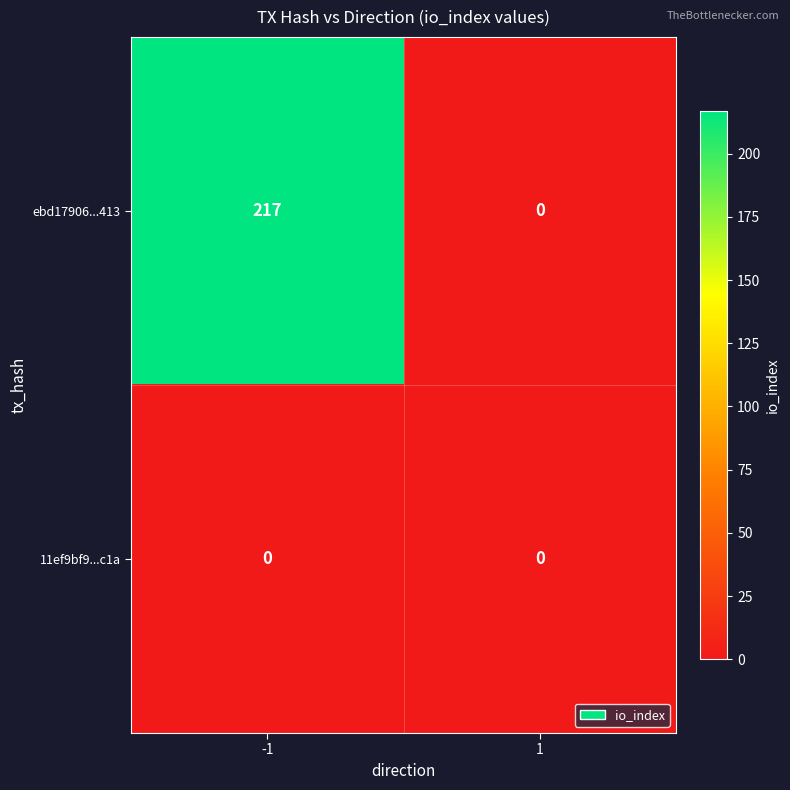

List the series in order of their peak value, lowest first.

11ef9bf9...c1a, ebd17906...413